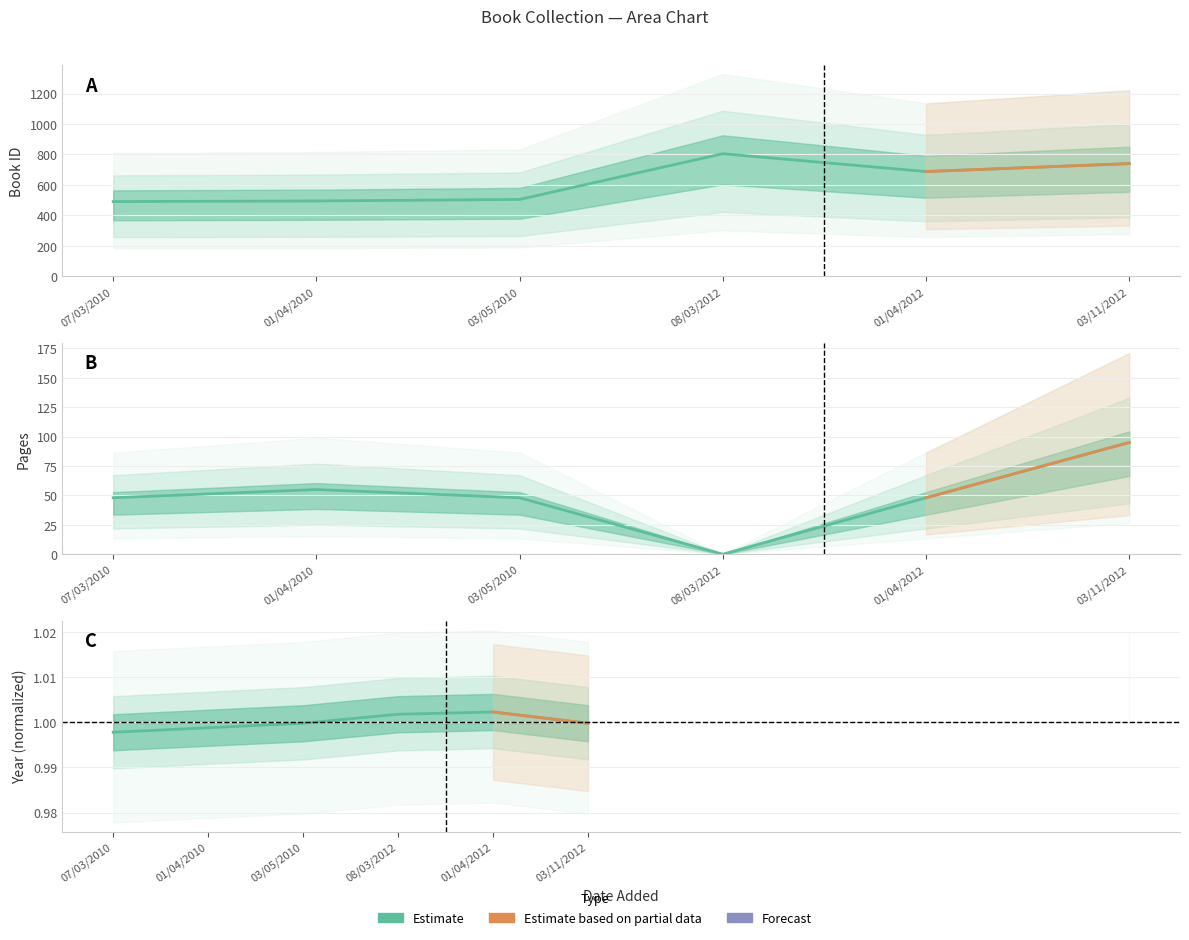

Does the chart have visible grid lines?

Yes